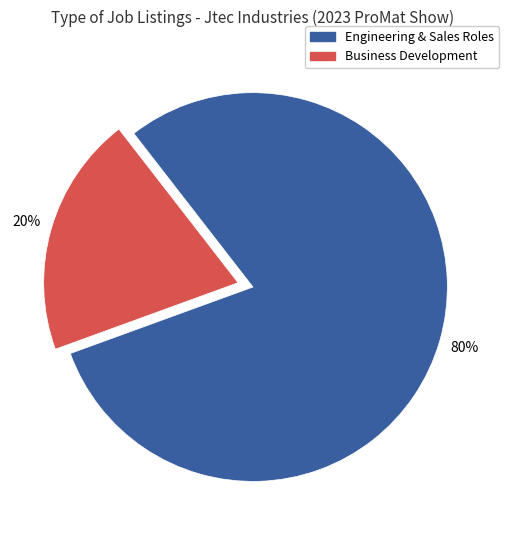

Is there a majority slice in this chart?

Yes